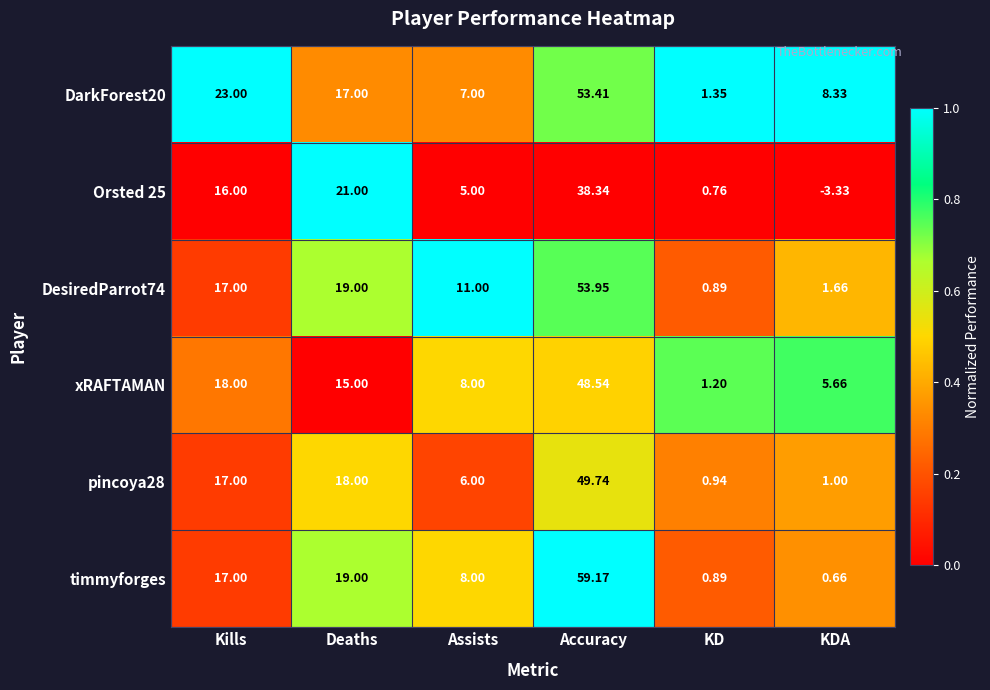

Which category has the lowest value across all series?

KDA